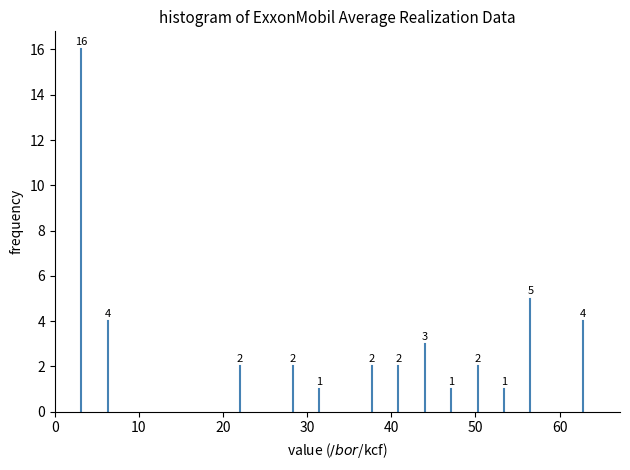

Read against the x-axis, roughly where is the centre of the tallest bar?

3